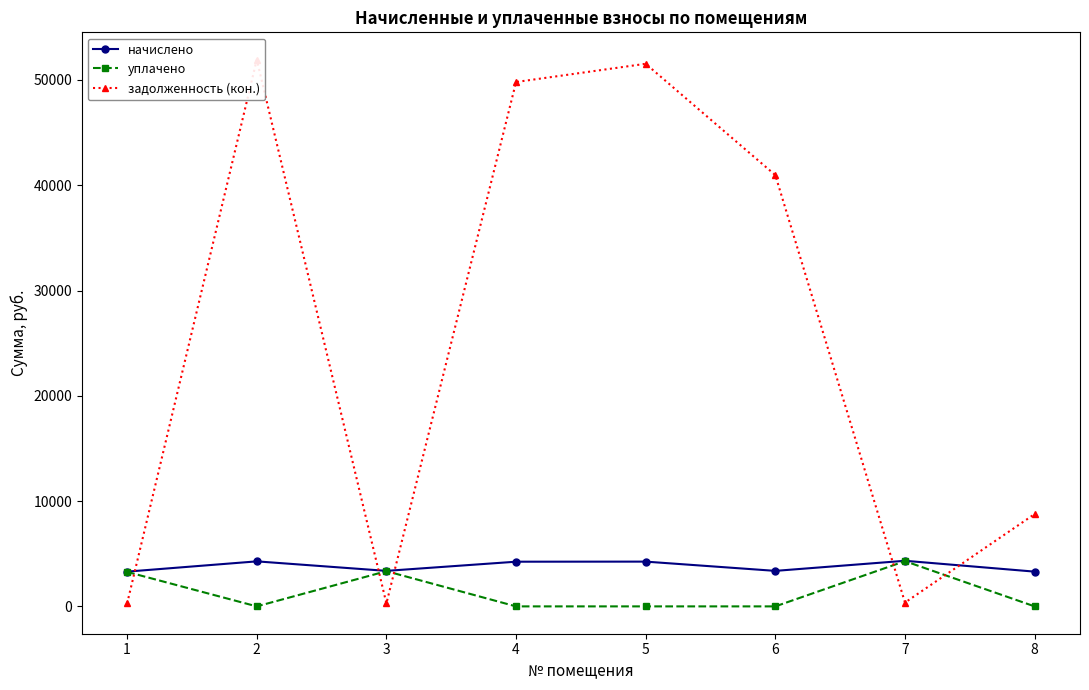

Reading left to right, list all the values displayed in this chart.

начислено: 3300.7	4275.7	3372.6	4243.8	4251.7	3372.6	4331.6	3300.7
уплачено: 3272.6	0.0	3343.9	0.0	0.0	0.0	4294.8	0.0
задолженность (кон.): 275.1	51923.5	281.1	49801.4	51532.8	40956.5	361.0	8768.7